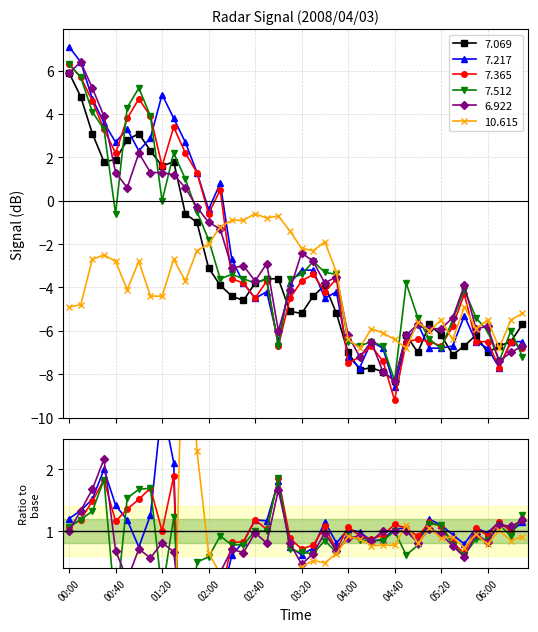

What is the value of the 7.217 point at the 6th from the left?

3.3